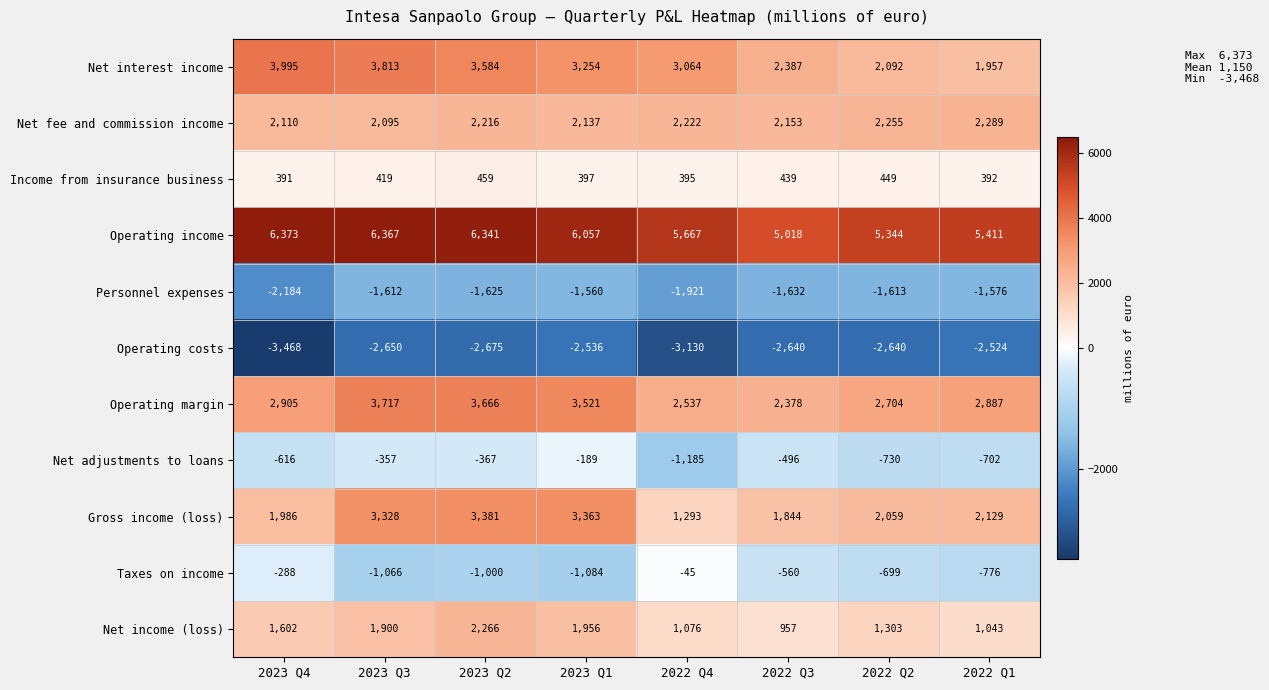

Rank the categories by Net fee and commission income value from highest to lowest.

2022 Q1, 2022 Q2, 2022 Q4, 2023 Q2, 2022 Q3, 2023 Q1, 2023 Q4, 2023 Q3